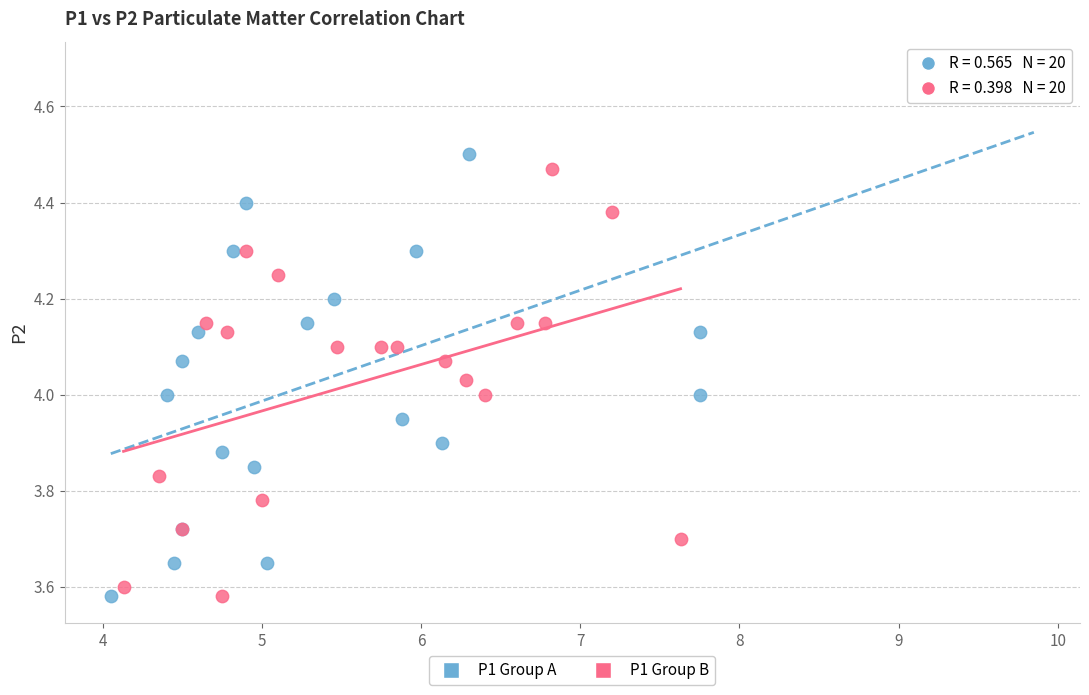

Which series reaches the maximum Y coordinate?

P1 Group A